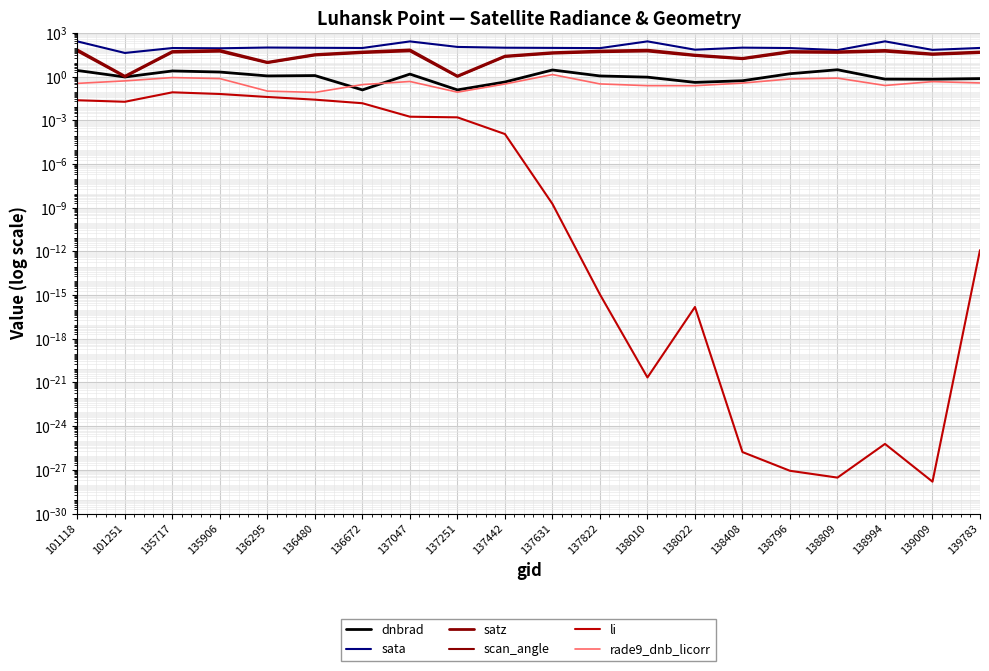

What is the average value of the sata series?

124.6